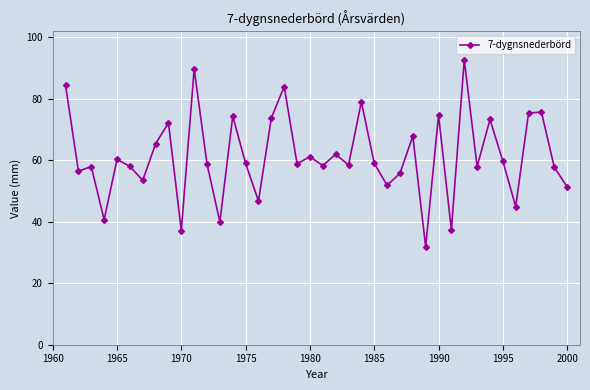

What is the smallest value displayed?

31.8